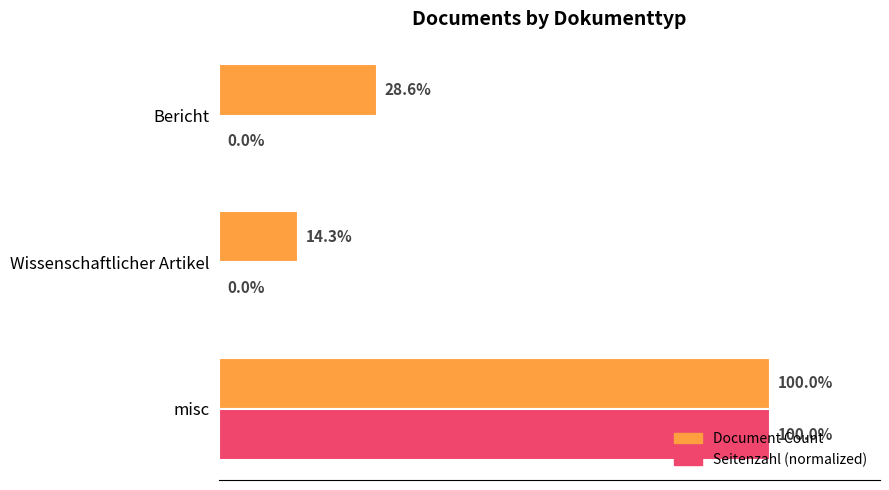

At which label does Seitenzahl (normalized) reach its peak?

misc